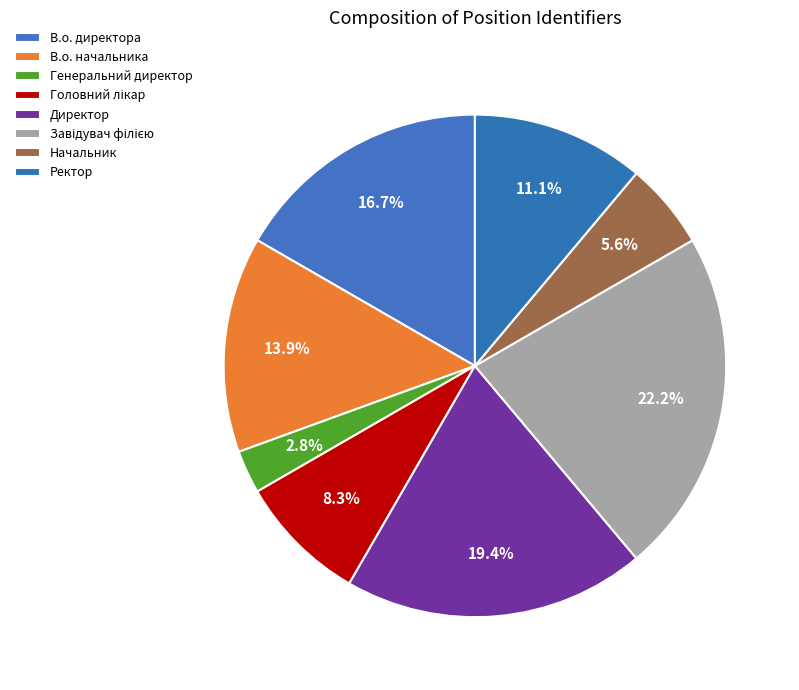

What is the ratio of the value at Директор to the value at Начальник?

3.5